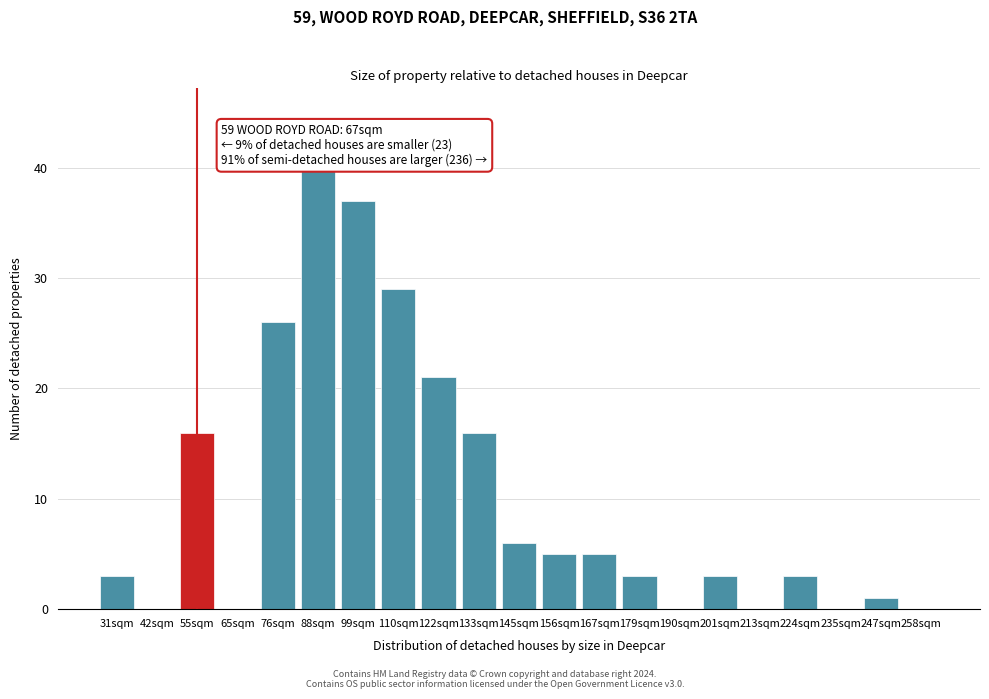

Reading left to right, what are all the values shown in this chart?

31sqm=3	42sqm=0	55sqm=16	65sqm=0	76sqm=26	88sqm=40	99sqm=37	110sqm=29	122sqm=21	133sqm=16	145sqm=6	156sqm=5	167sqm=5	179sqm=3	190sqm=0	201sqm=3	213sqm=0	224sqm=3	235sqm=0	247sqm=1	258sqm=0